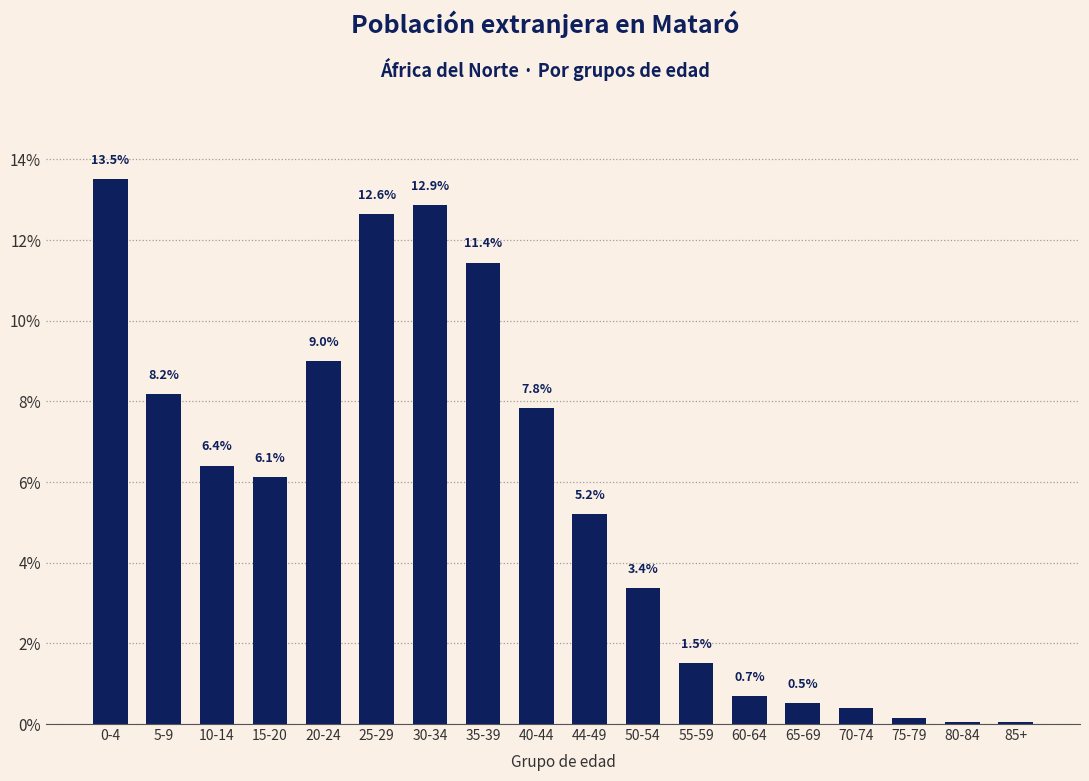

Which has a higher value, 10-14 or 25-29?

25-29